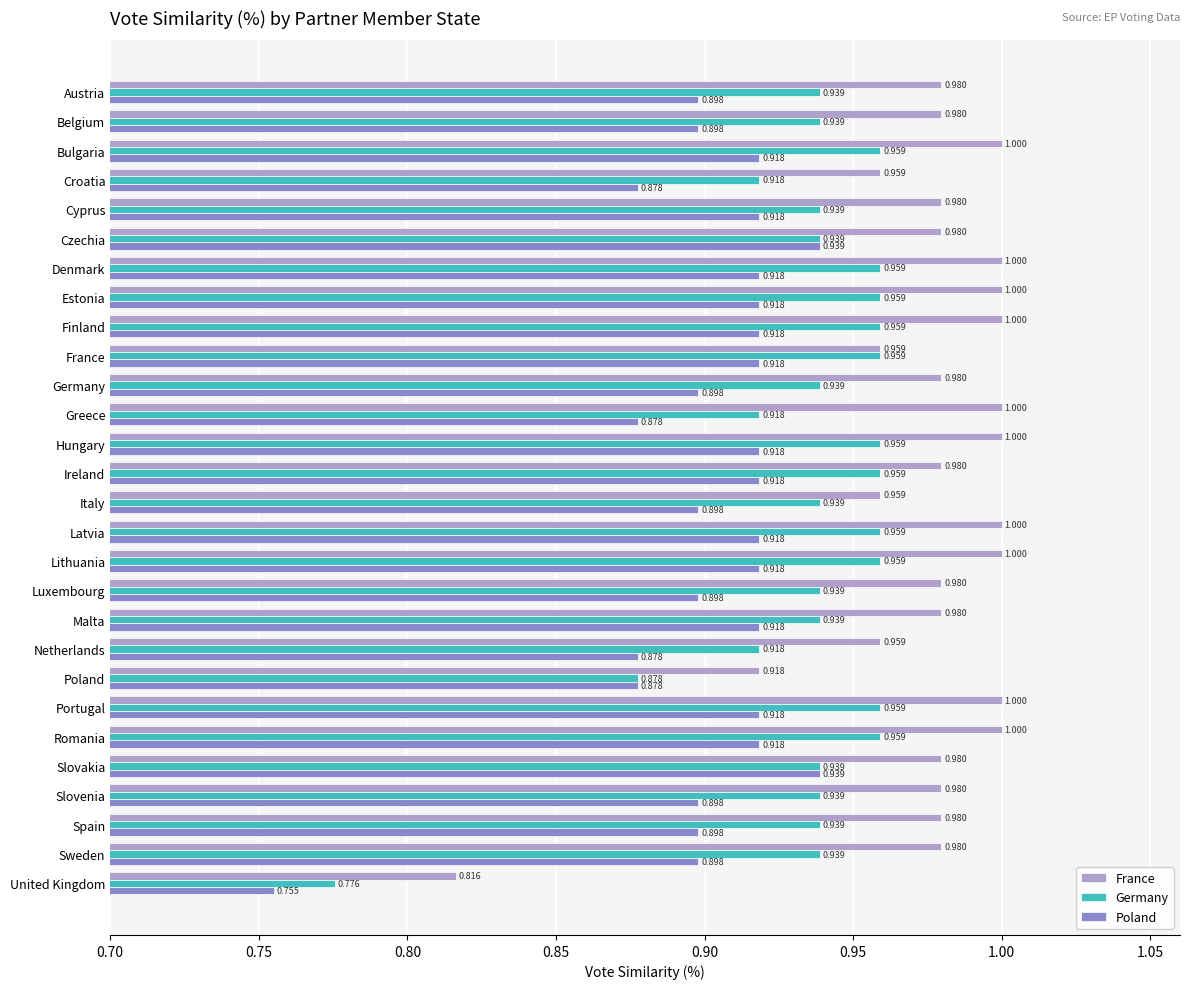

Rank the series by their maximum value, from highest to lowest.

France, Germany, Poland